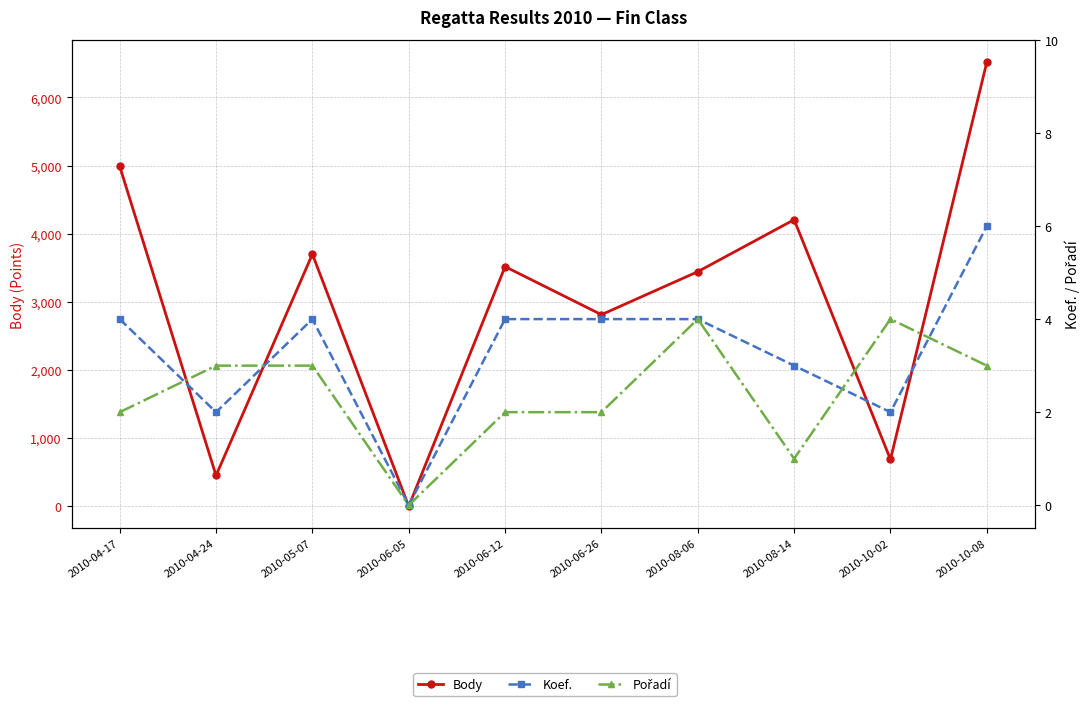

Which category has the highest value across all series?

2010-10-08